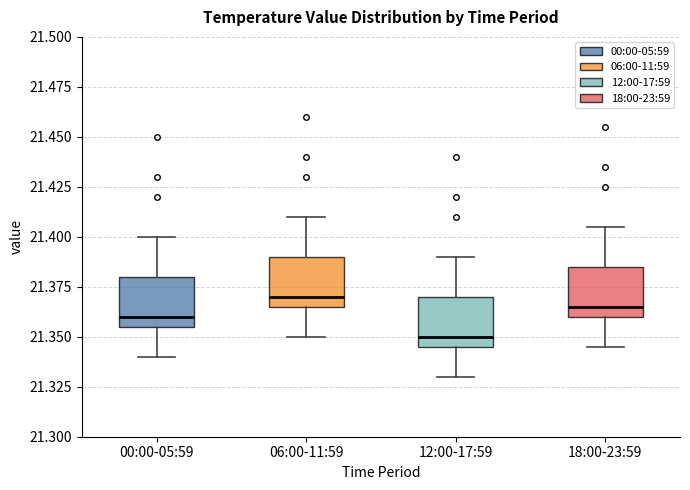

Reading left to right, transcribe this box plot: for each box, give where its median line is, the range the box spans, and where its two whiskers end, as read against the y-axis. The values are not printed on the chart, so give them approximately, as read against the axis.

00:00-05:59: median 21.360, box 21.355 to 21.380, whiskers 21.340 to 21.400
06:00-11:59: median 21.370, box 21.365 to 21.390, whiskers 21.350 to 21.410
12:00-17:59: median 21.350, box 21.345 to 21.370, whiskers 21.330 to 21.390
18:00-23:59: median 21.365, box 21.360 to 21.385, whiskers 21.345 to 21.405